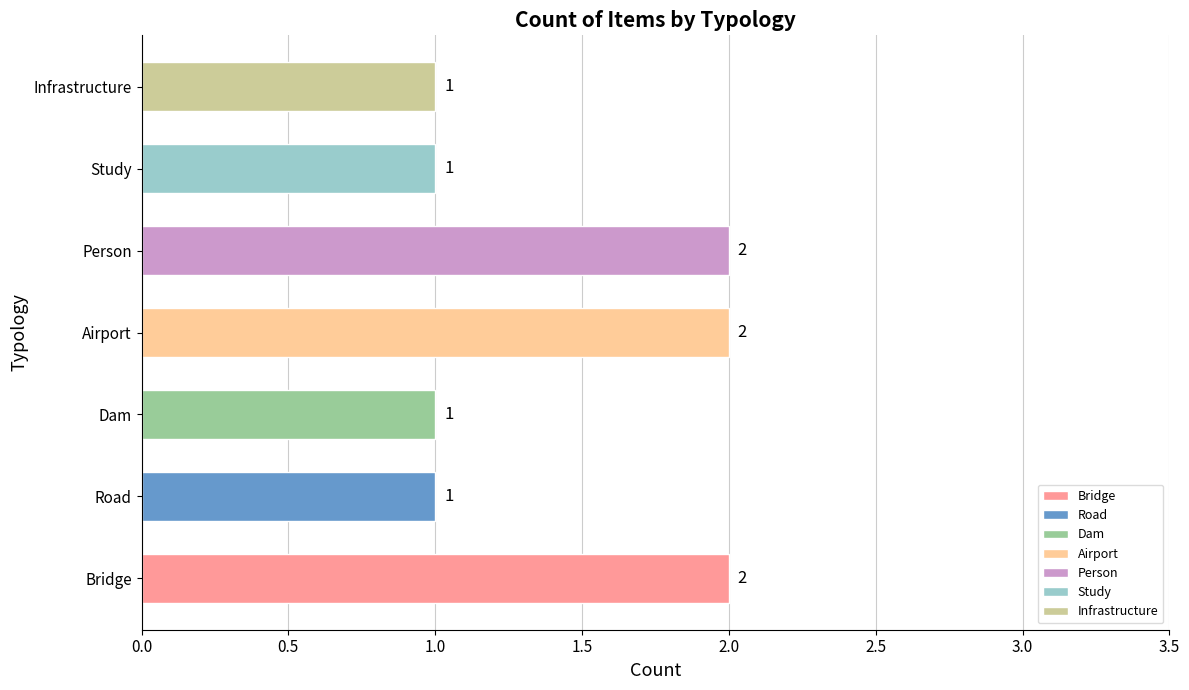

What is the change in value from Road to Airport?

+1